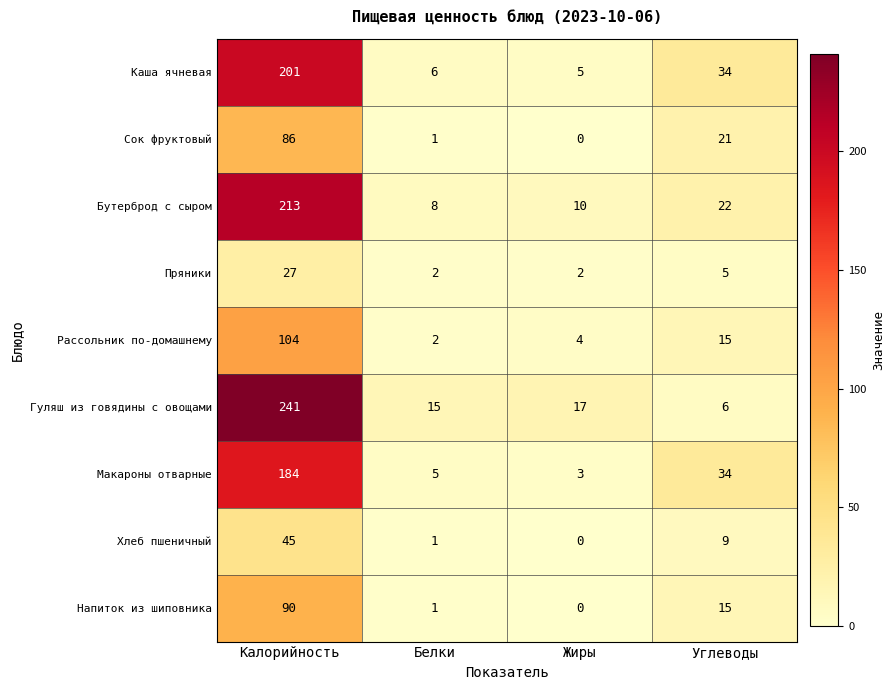

Which series changed the most between Калорийность and Жиры?

Гуляш из говядины с овощами